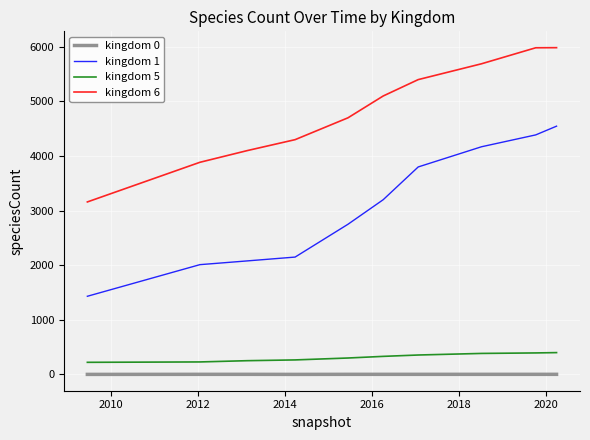

True or false: kingdom 5 and kingdom 1 intersect in this chart.

False